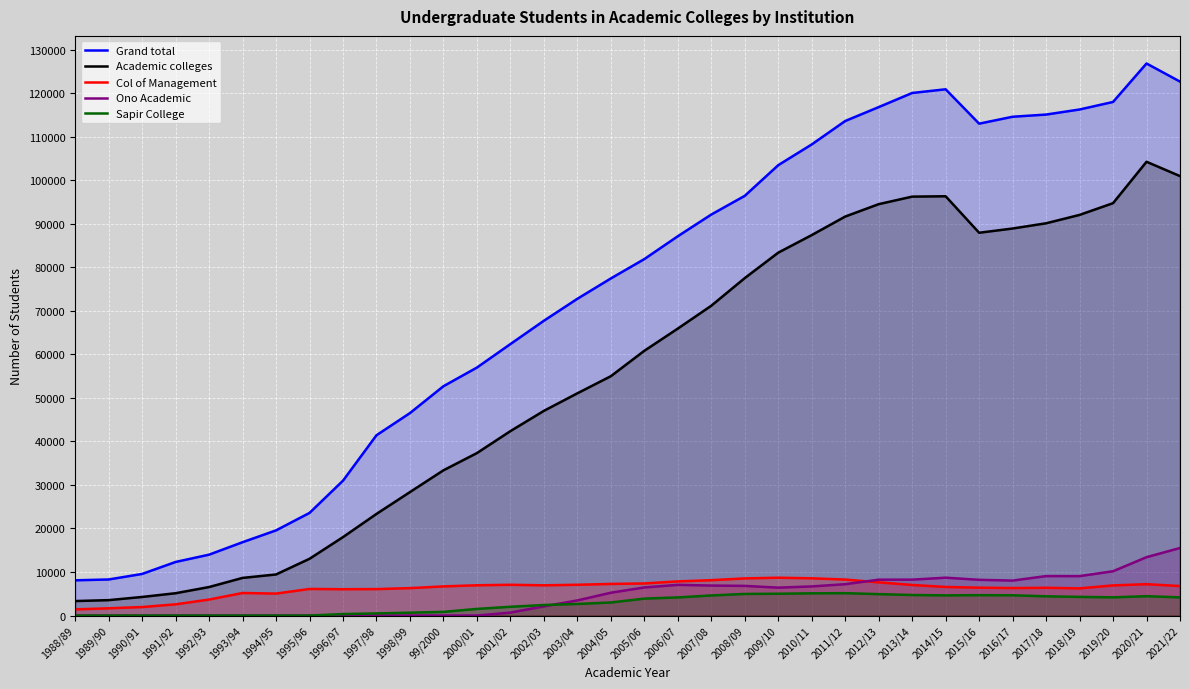

At which category is the sum across all series the highest?

2020/21